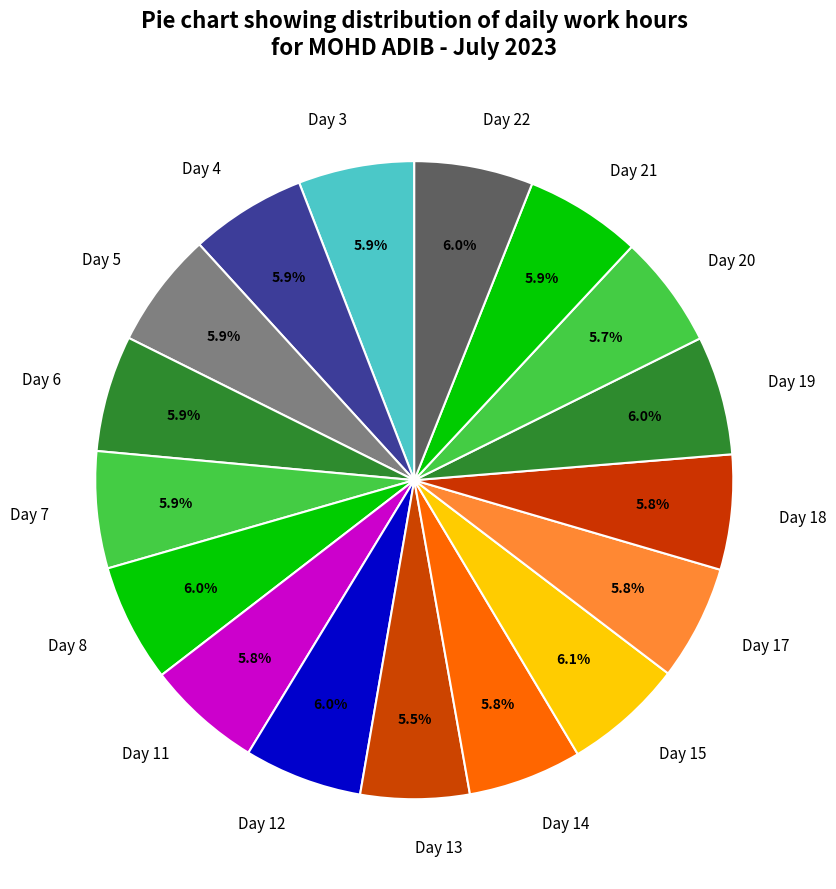

To the nearest percent, what percentage of the pie is Day 8?

6%